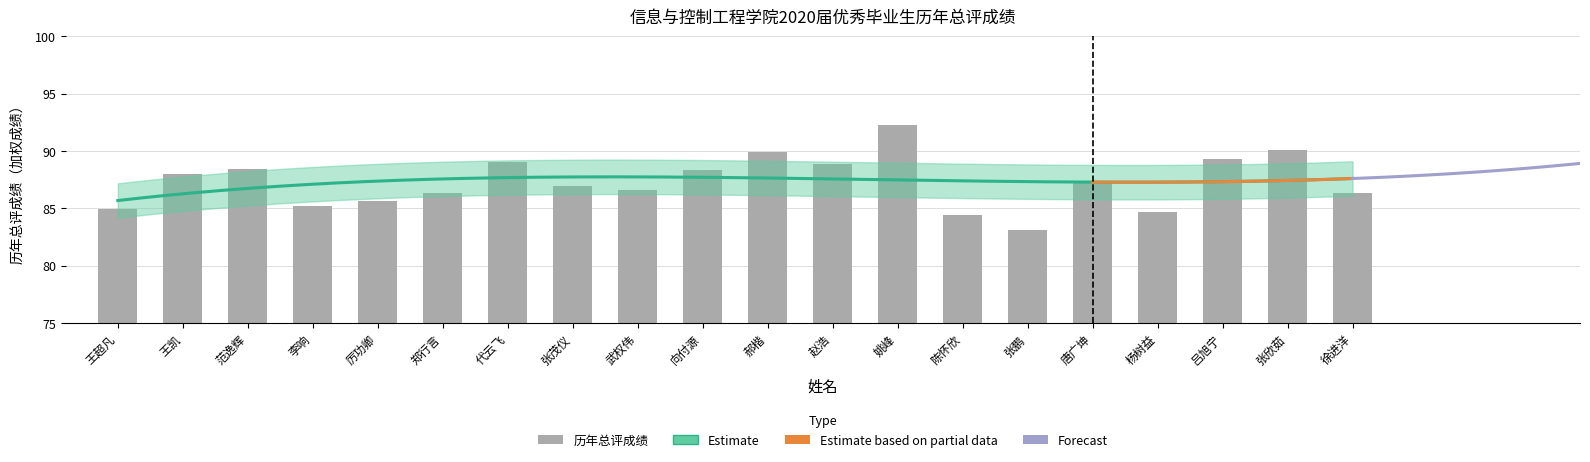

What is the label of the 12th bar from the left?

赵浩